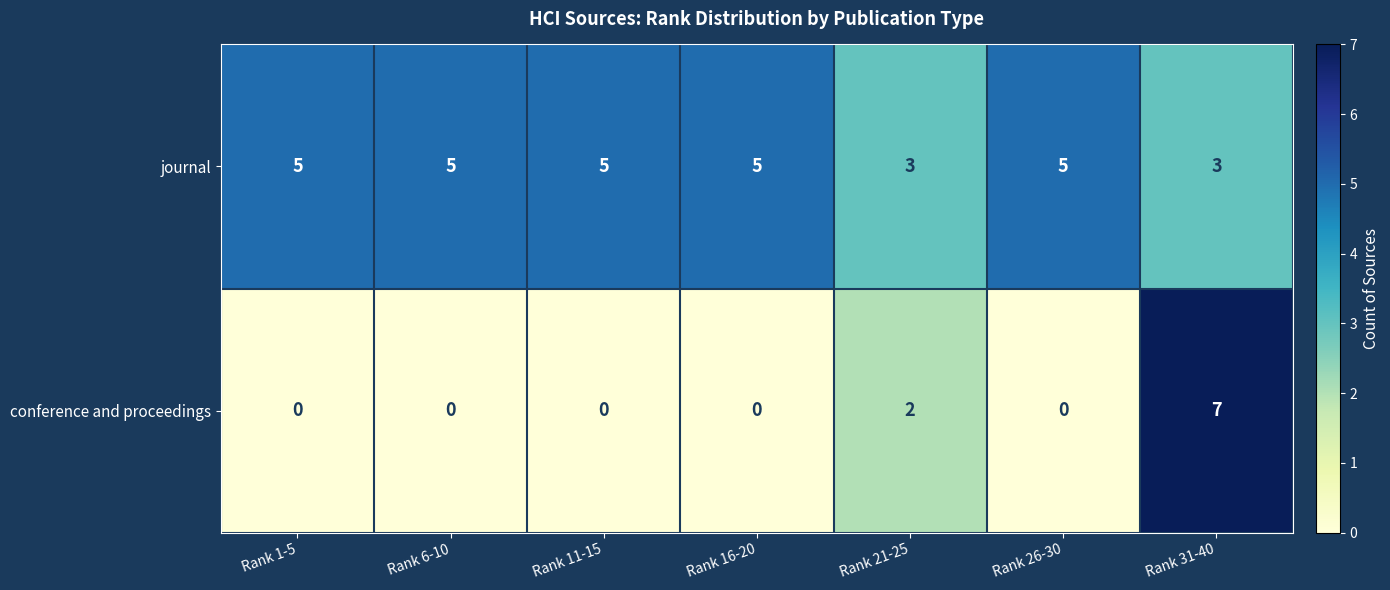

Is the value of journal at Rank 26-30 greater than the value of conference and proceedings at Rank 26-30?

Yes